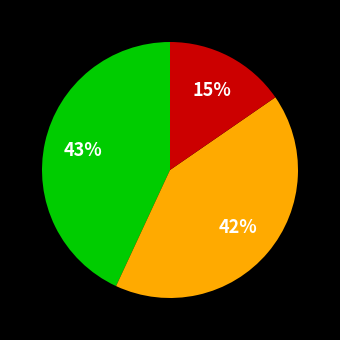

How many segments does this pie chart have?

3